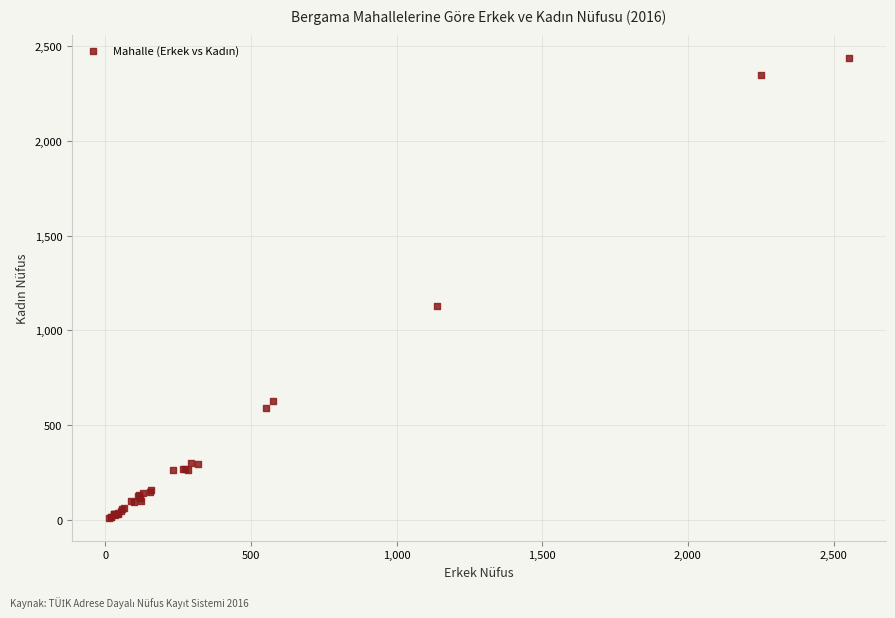

What Y value in the scatter plot is closest to 1224?

1131